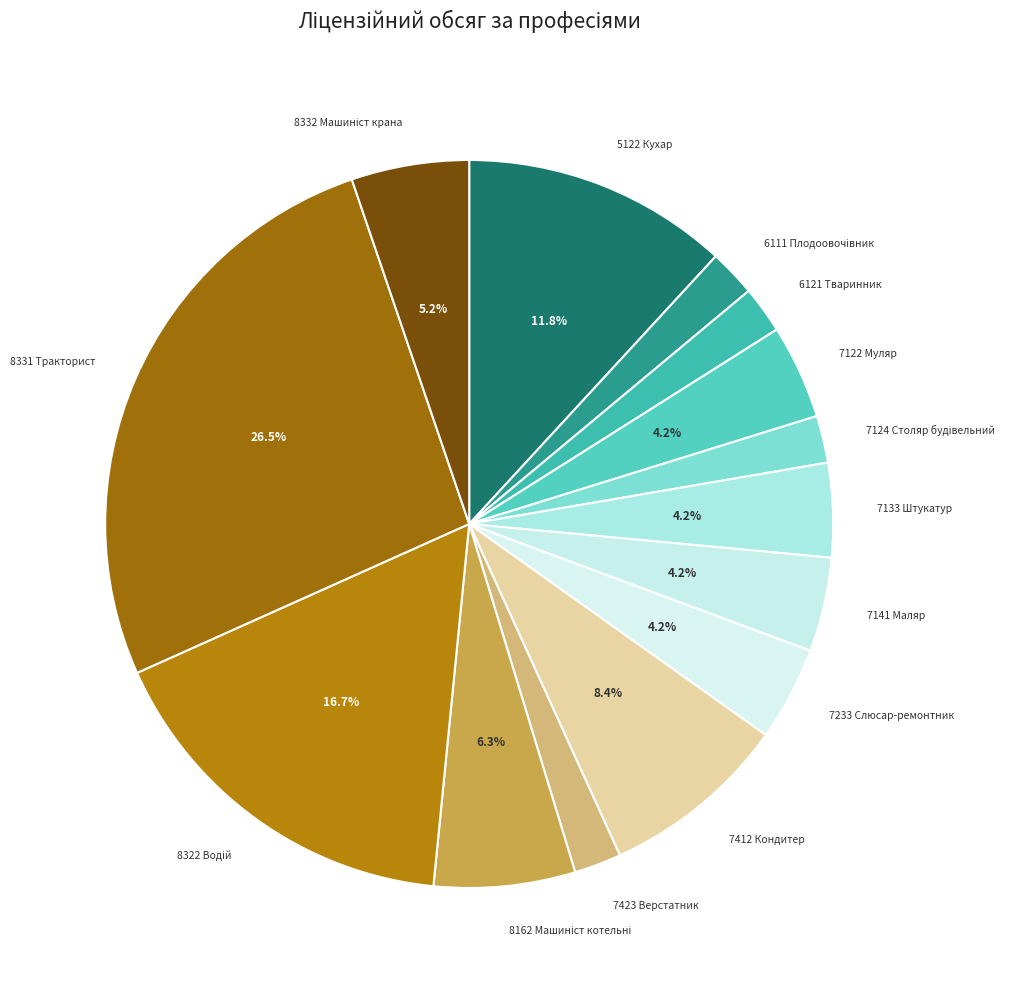

Which has a higher value, 6121 Тваринник or 7124 Столяр будівельний?

6121 Тваринник